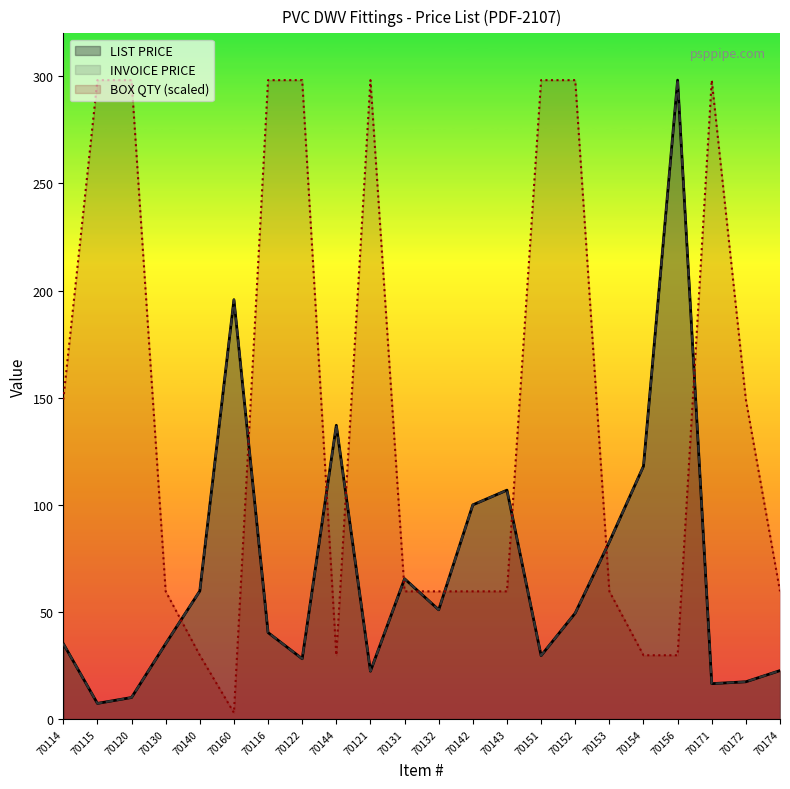

Where is BOX QTY nearest to the value 150?

70114